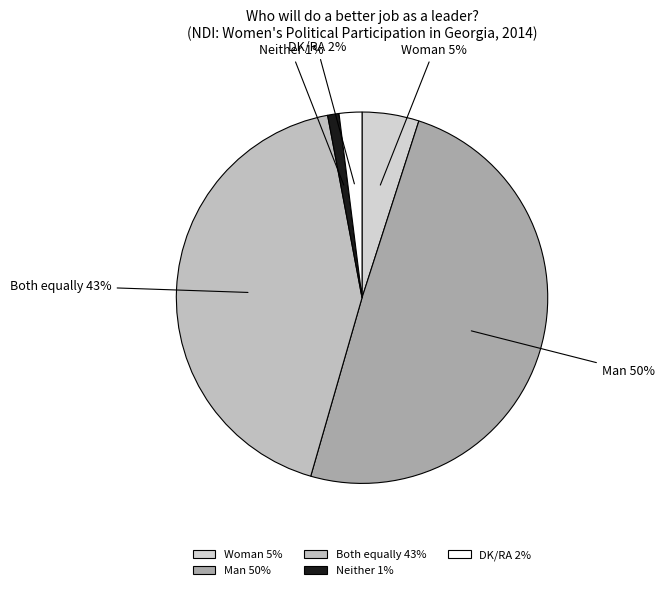

What is the ratio of the value at Woman to the value at Man?

0.1